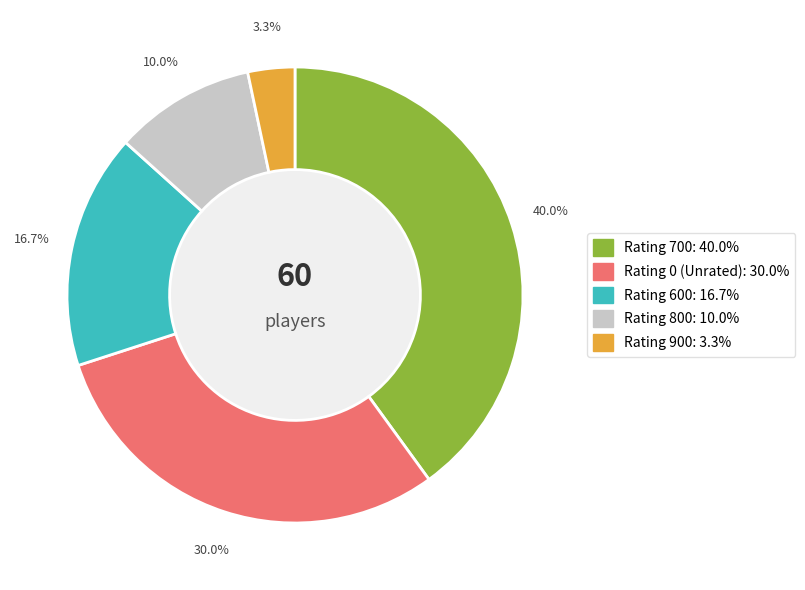

Is there a majority slice in this chart?

No